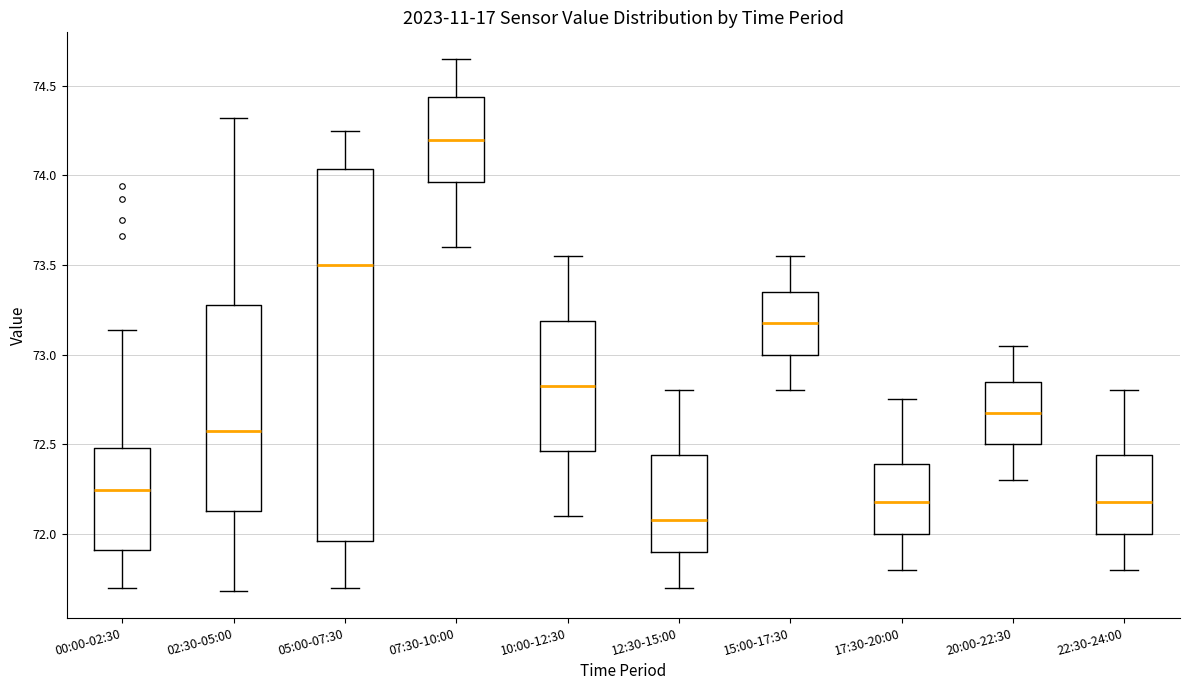

Which box's median line is the highest?

07:30-10:00